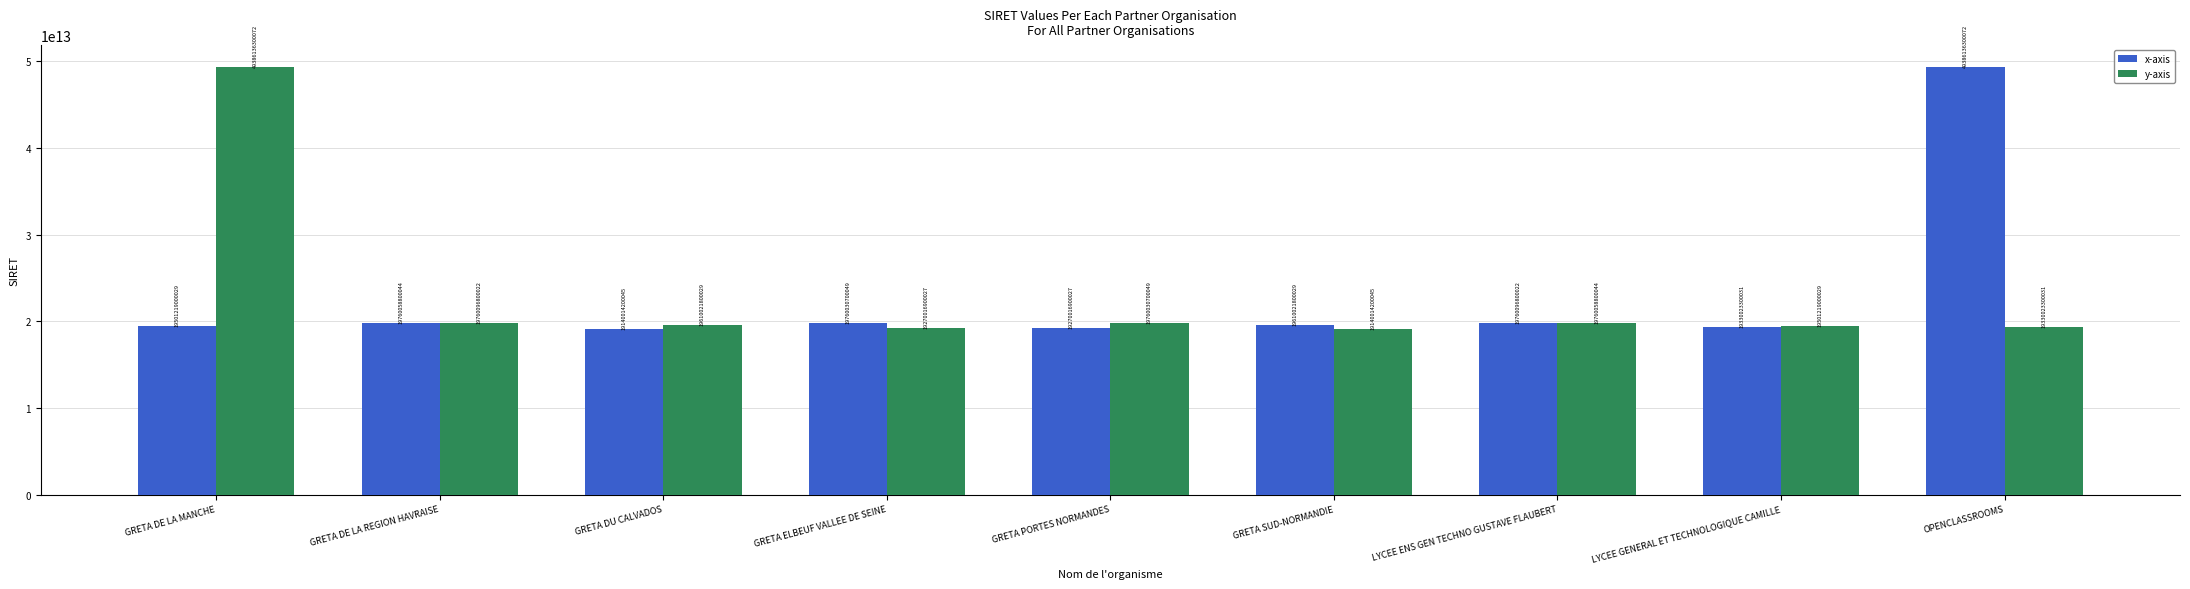

What is the label of the 6th bar from the left?

GRETA SUD-NORMANDIE